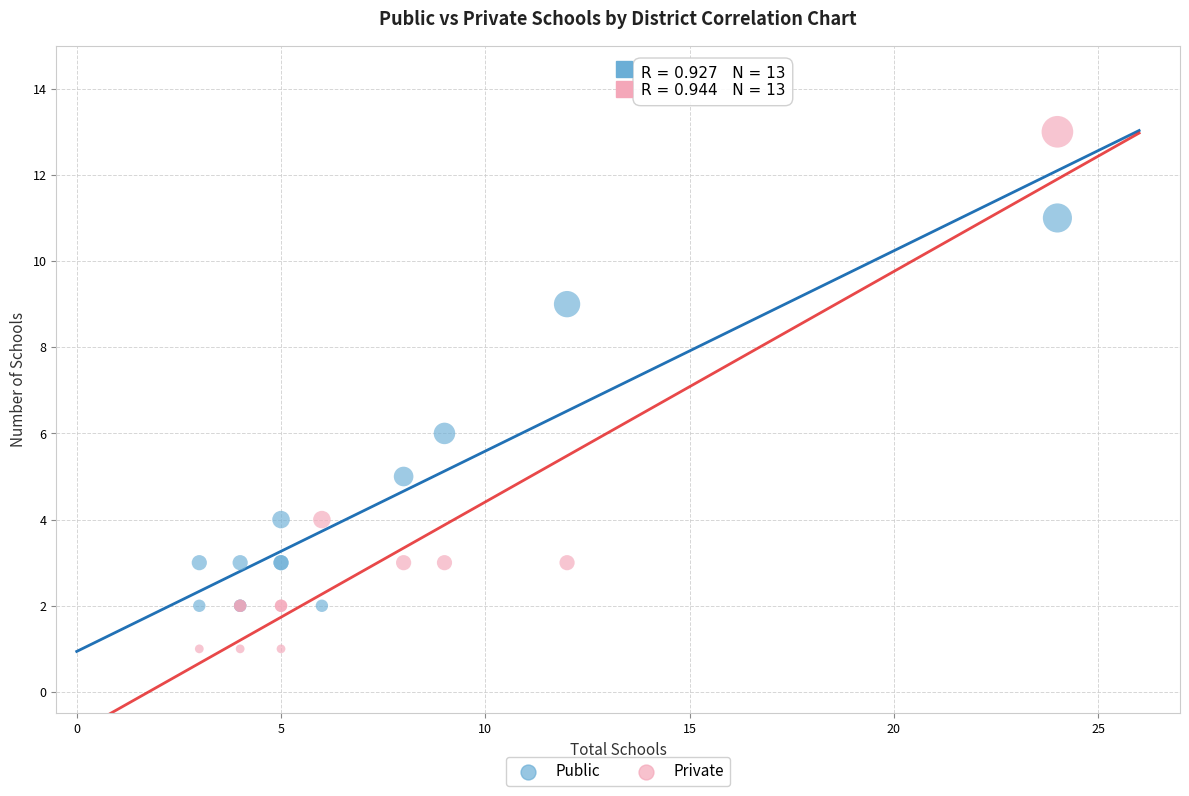

What are all the series names shown in the legend?

Public, Private